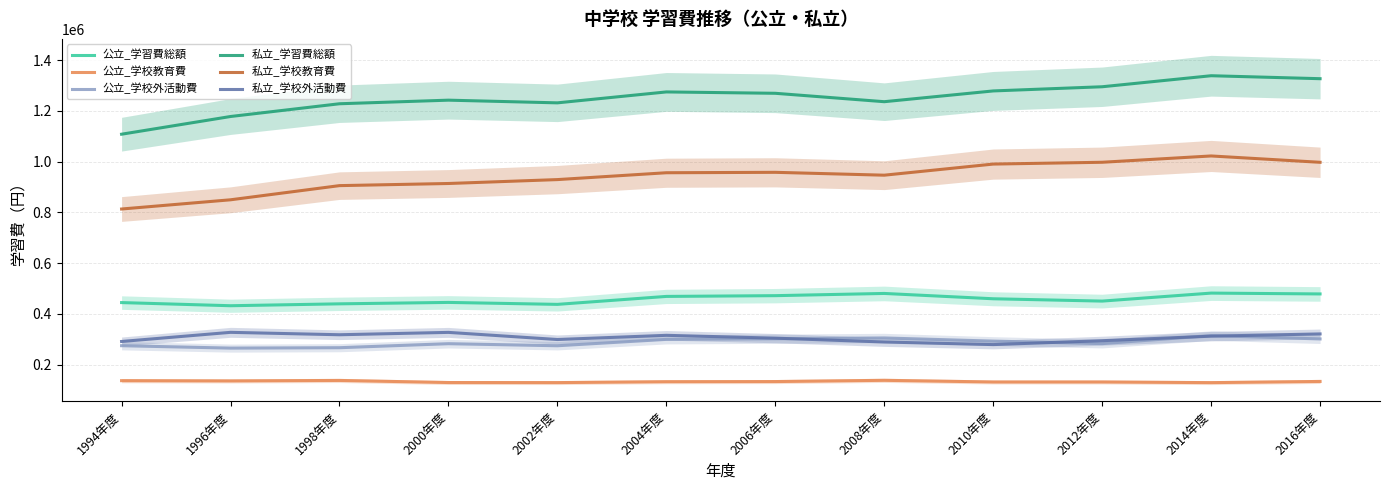

Does the chart have visible grid lines?

Yes